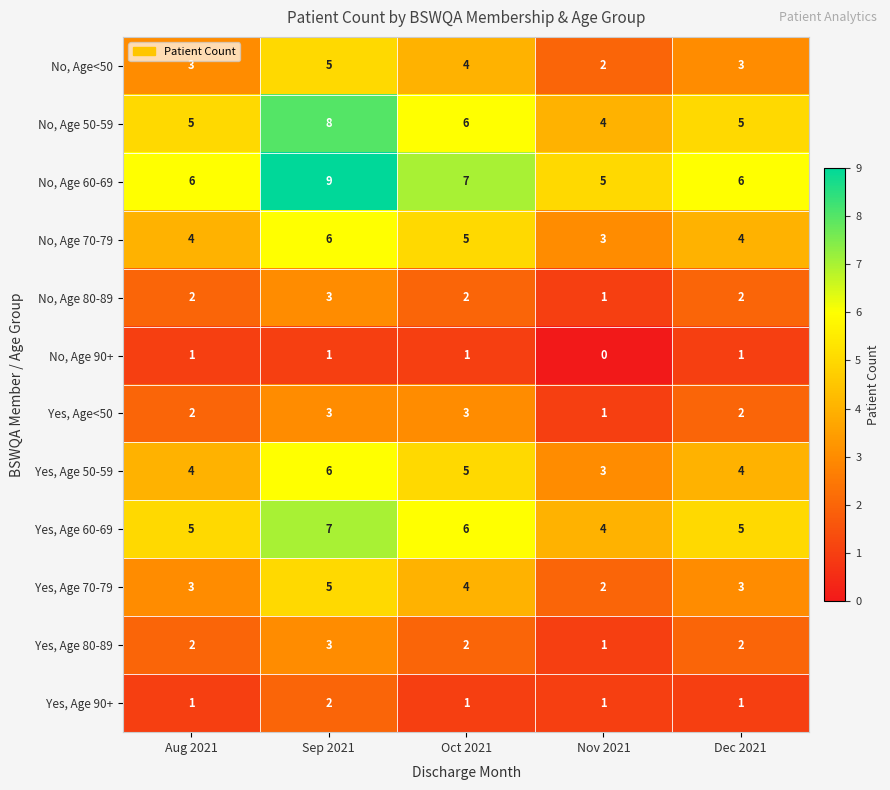

What value does the No, Age 70-79 series have at Nov 2021?

3